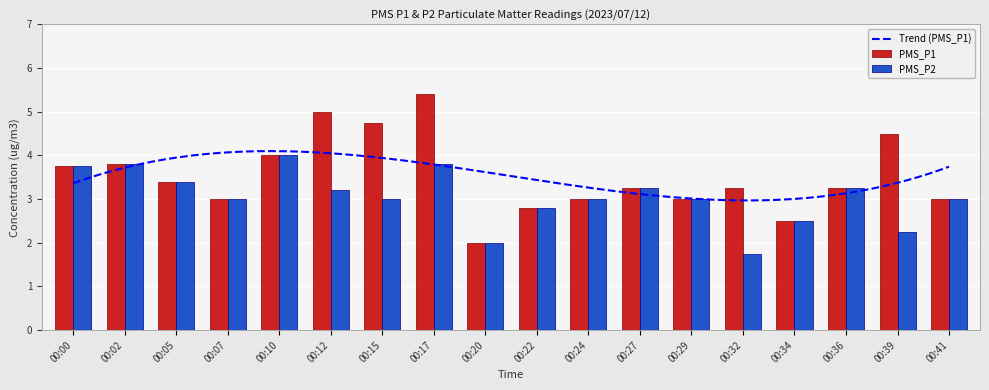

What is the sum of the PMS_P2 values at 00:41 and 00:15?

6.0